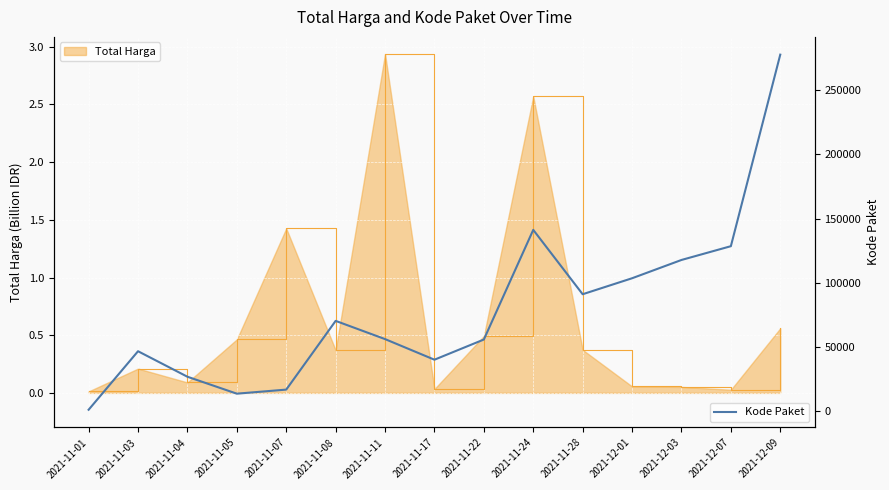

Reading left to right, what are all the values shown in this chart?

2021-11-01=1139	2021-11-03=46708	2021-11-04=26845	2021-11-05=13652	2021-11-07=16823	2021-11-08=70344	2021-11-11=56162	2021-11-17=40112	2021-11-22=55826	2021-11-24=141226	2021-11-28=91101	2021-12-01=103541	2021-12-03=117783	2021-12-07=128516	2021-12-09=277693